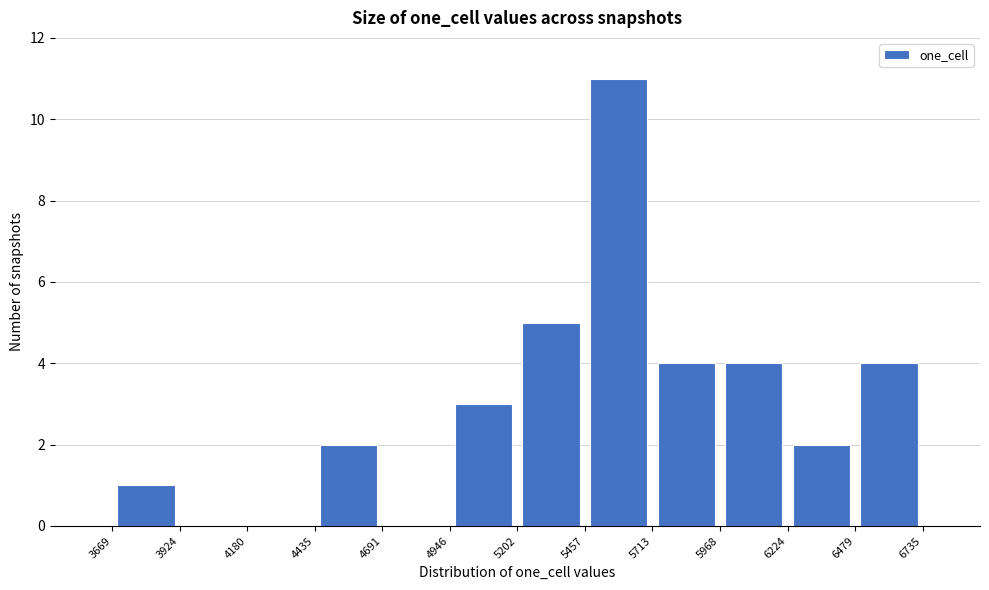

Which range on the x-axis has the tallest bar?

5457 to 5713